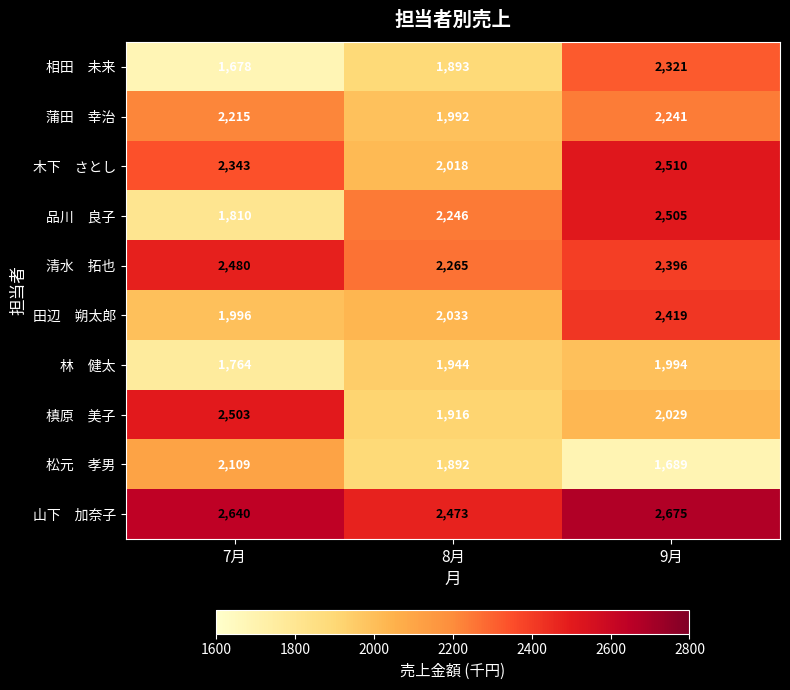

At how many categories does at least one series exceed 1695?

3